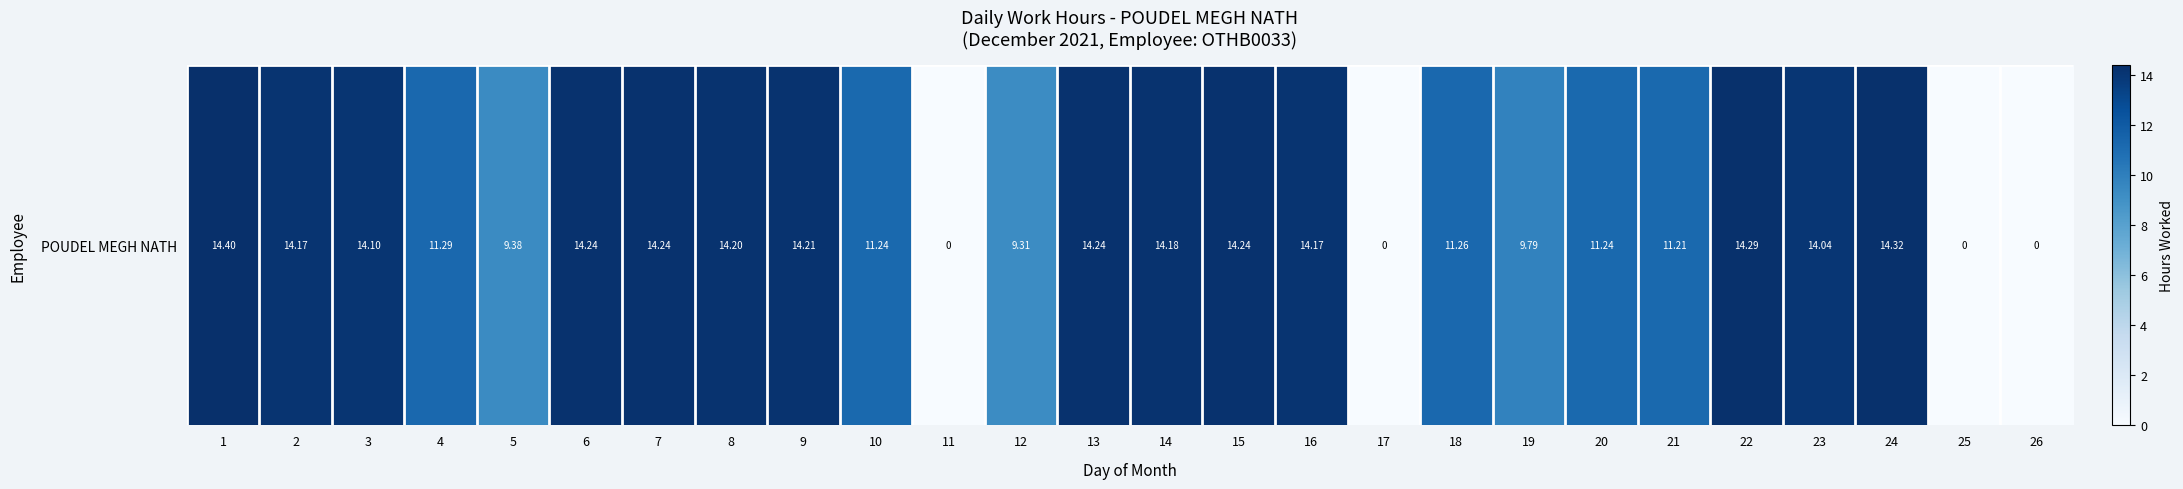

How many values are above zero?

22